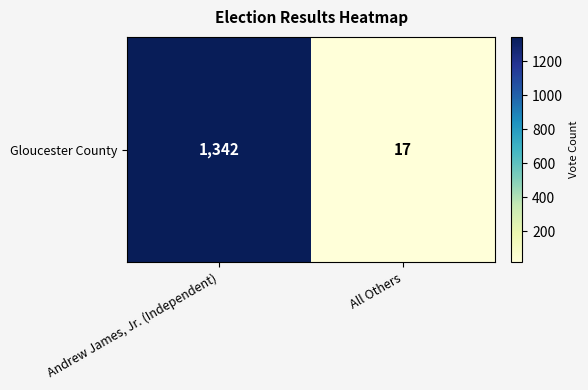

What is the sum of all values?

1359